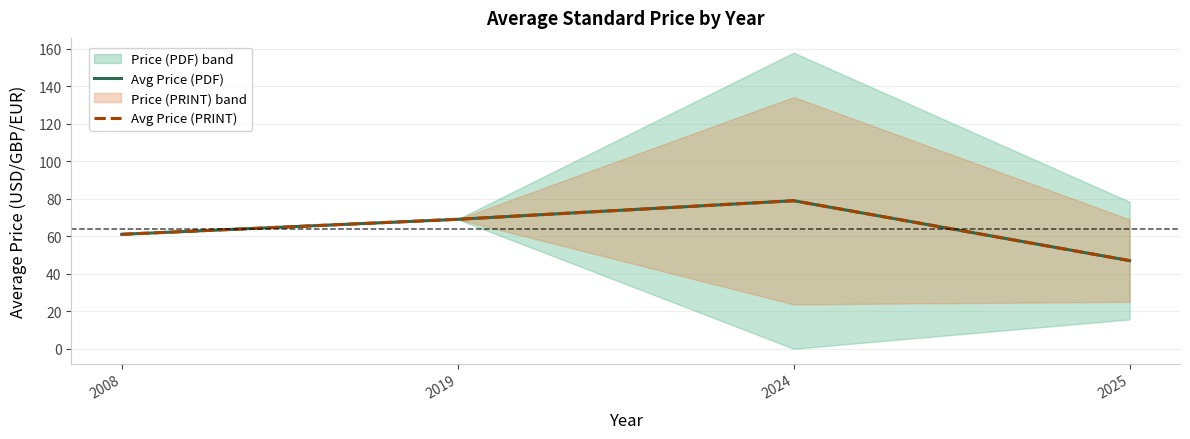

The value of Avg Price (PDF) at 2024 is 50.7. True or false?

False